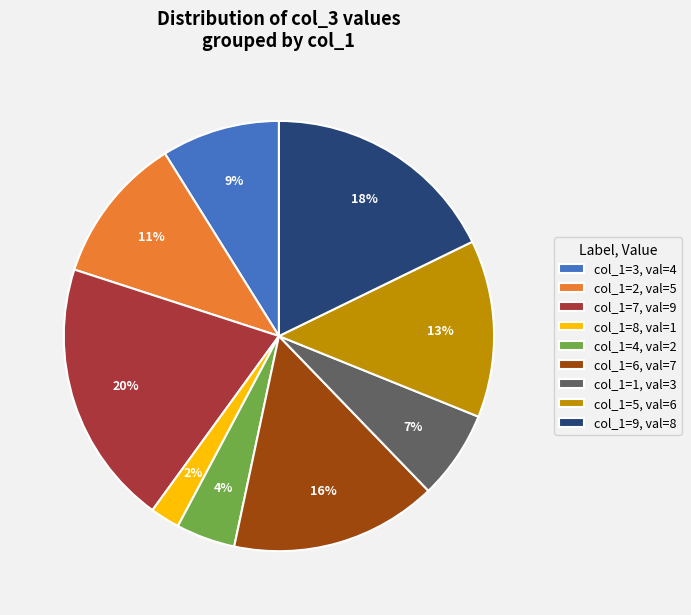

To the nearest percent, what percentage of the pie is col_1=7, val=9?

20%